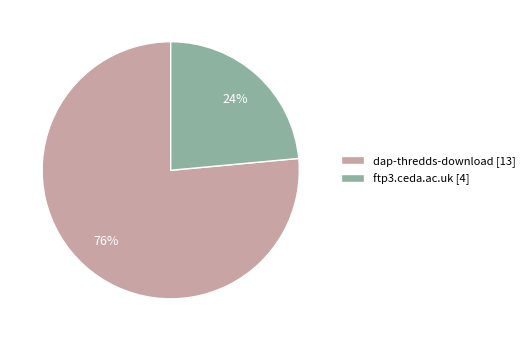

Between ftp3.ceda.ac.uk [4] and dap-thredds-download [13], which is larger?

dap-thredds-download [13]